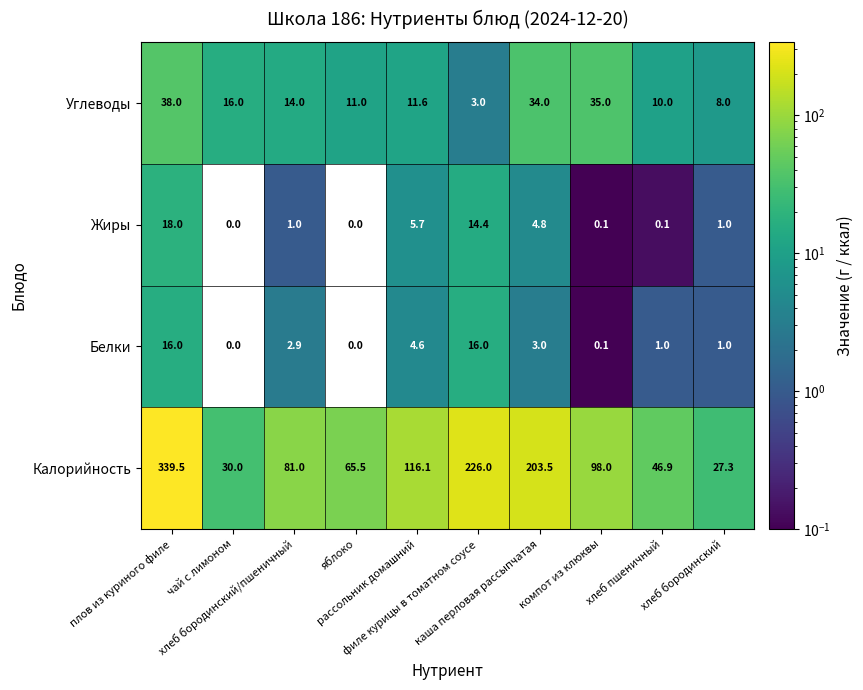

What is the maximum value shown in the chart?

339.5